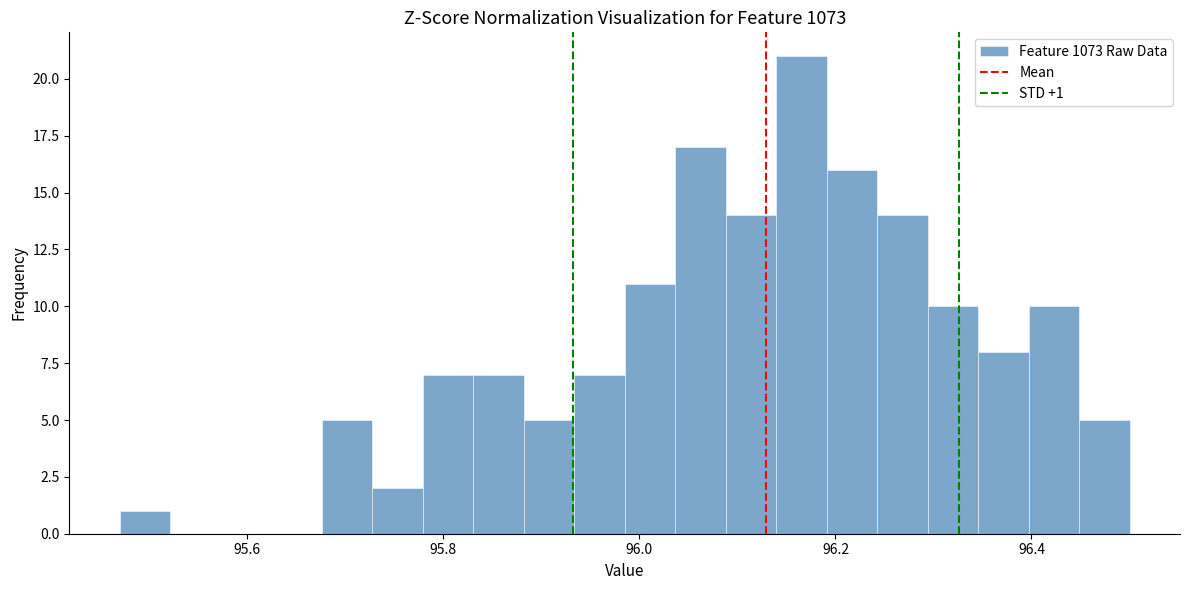

Around what value on the x-axis is the tallest bar? Give the approximate position of its centre, as read against the axis.

96.16